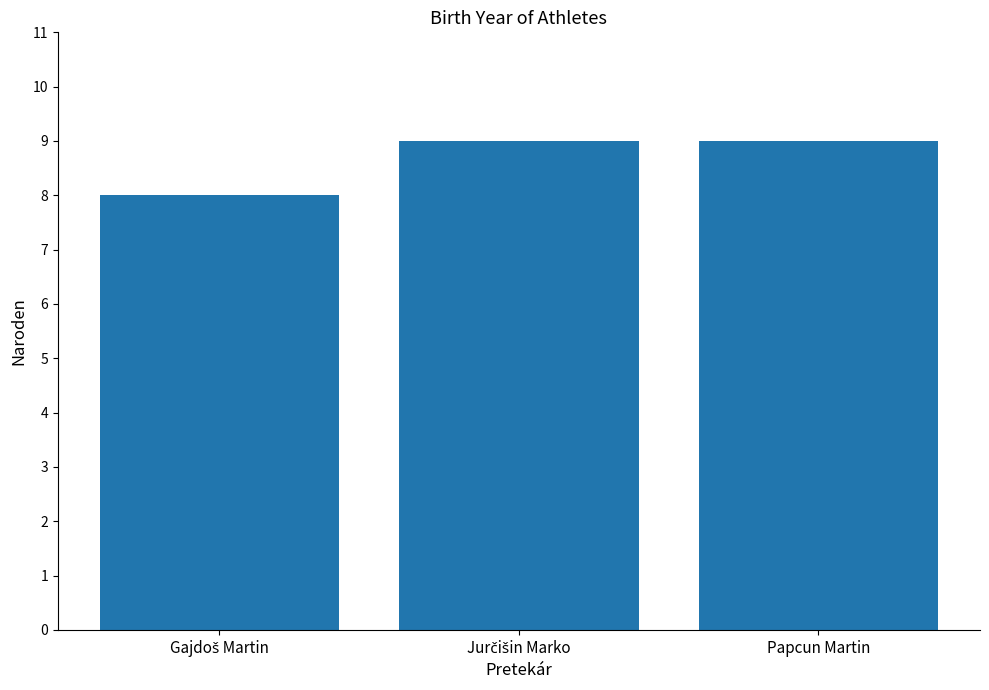

What is the sum of all values?

26